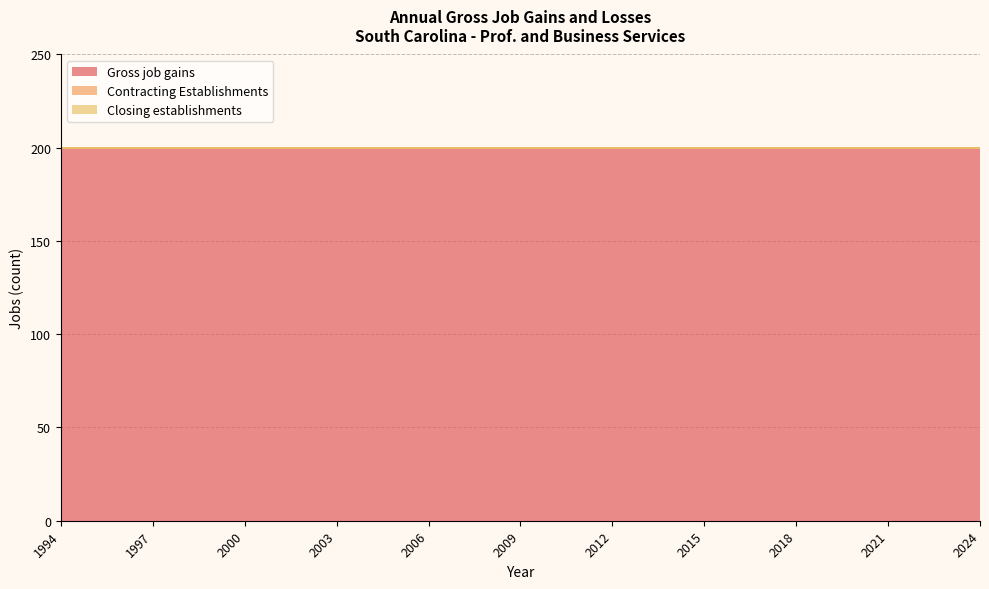

Rank the series by their maximum value, from highest to lowest.

Gross job gains, Contracting Establishments, Closing establishments